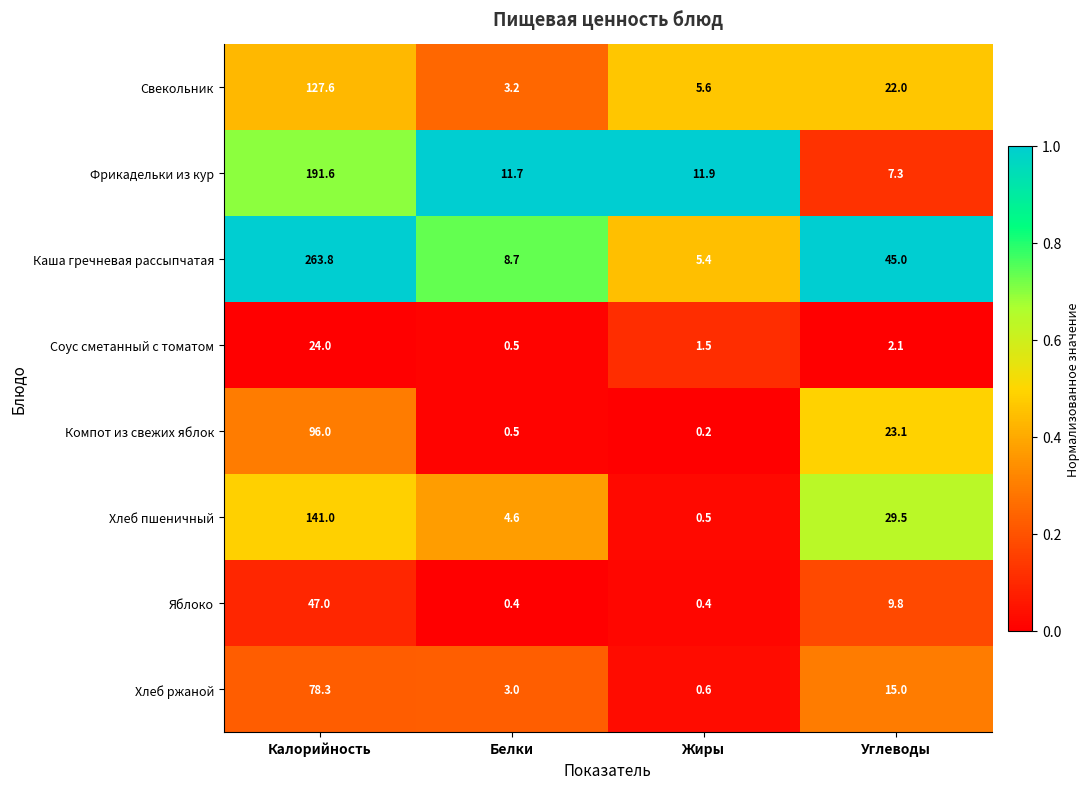

Which category has the highest value across all series?

Калорийность